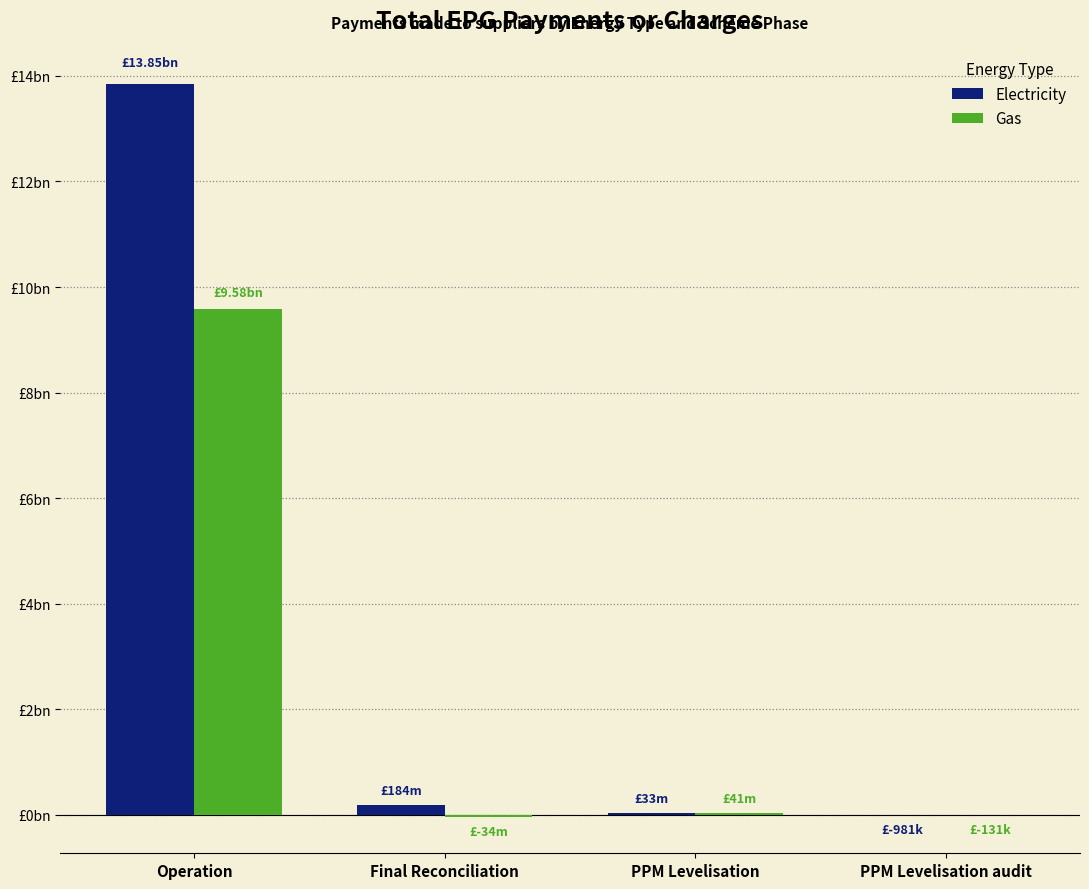

What is the spread (max minus min) of values at Final Reconciliation?

218001000